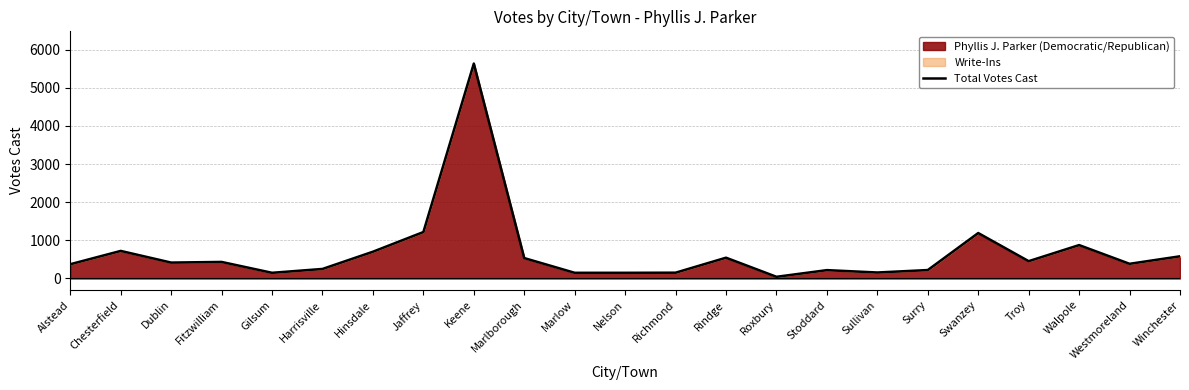

Reading right to left, extract all data points from this chart.

582	385	876	454	1192	221	157	219	44	545	152	149	149	535	5637	1218	702	250	149	434	417	723	374